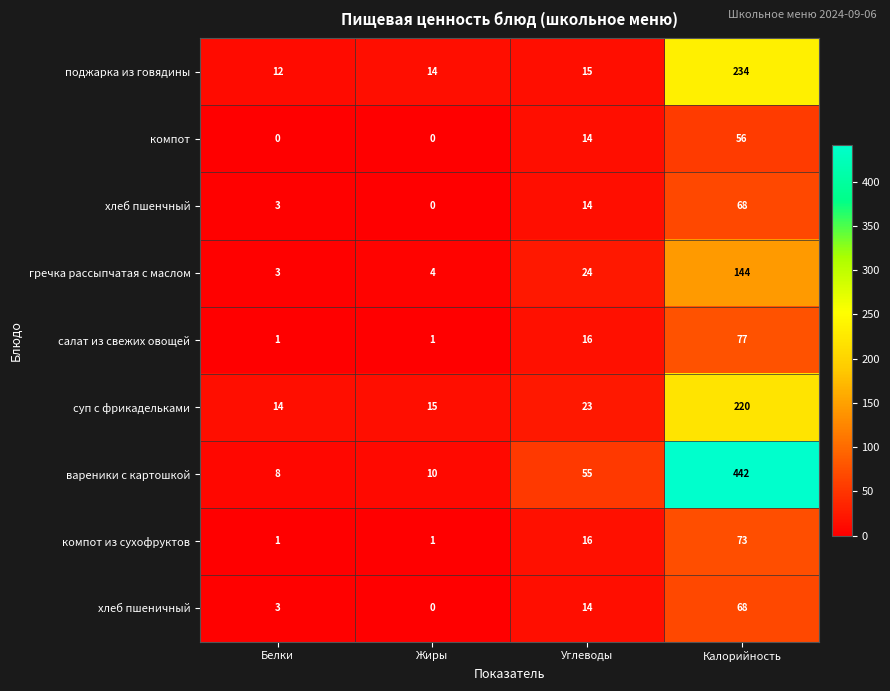

Which category has the highest value across all series?

Калорийность